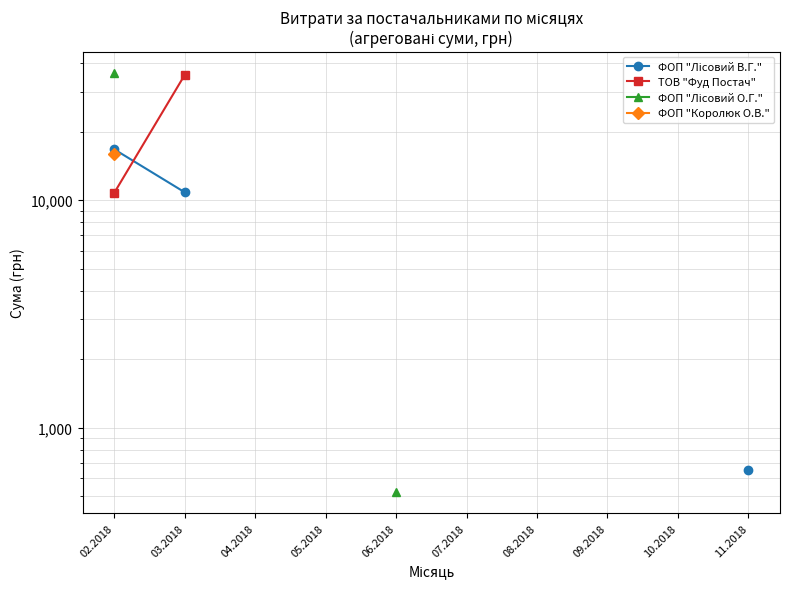

Is this an area chart (filled region under the line)?

No